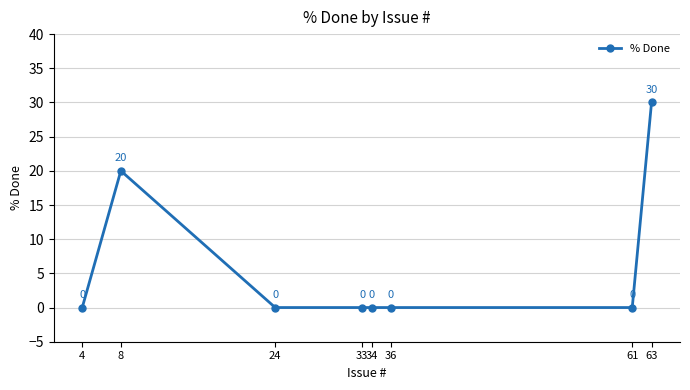

At which label is the value closest to 15?

8